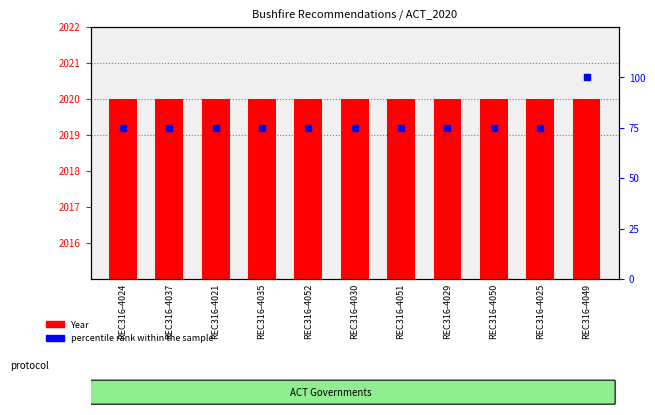

Which series has the largest total across all categories?

Year